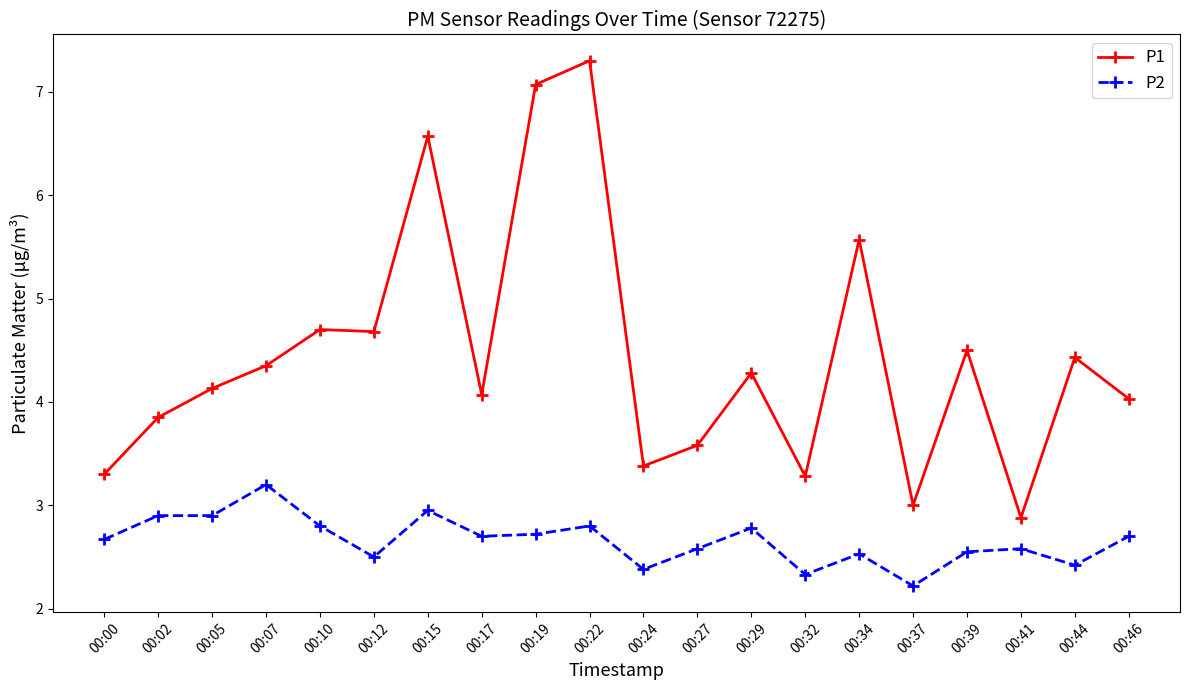

In P1, how many points are lower than both neighbors (excluding endpoints)?

6